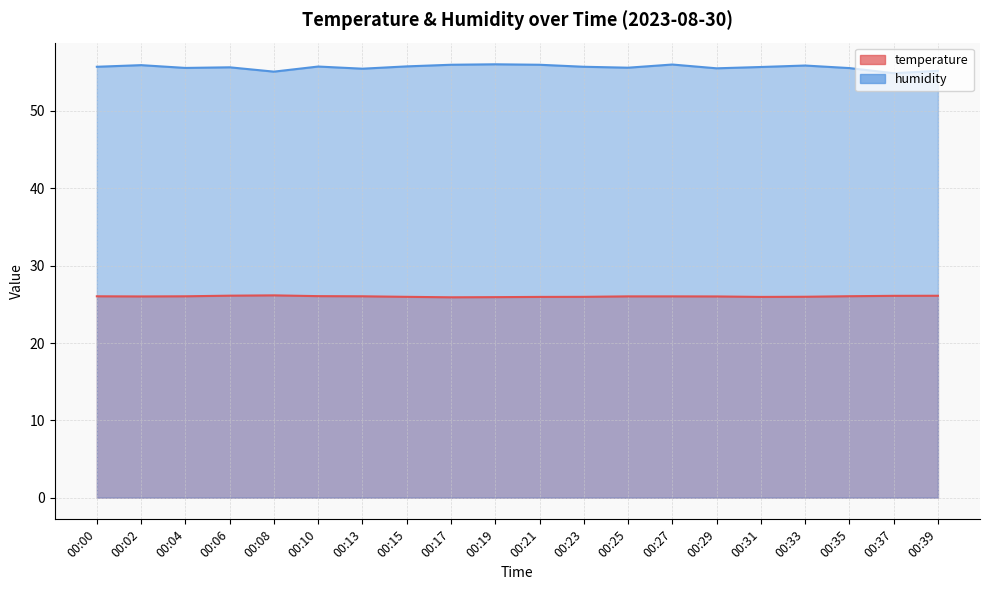

Count the number of data series in this chart.

2